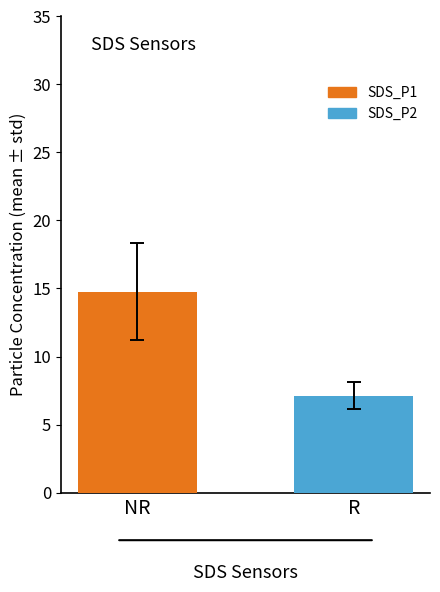

What is the maximum value for SDS_P2?

7.1